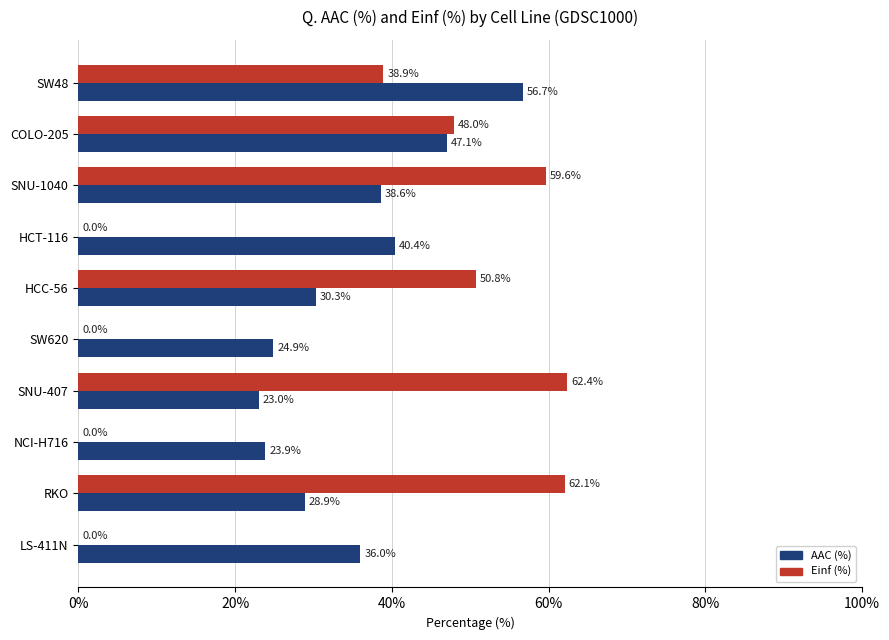

At which label is AAC (%) closest to 39?

SNU-1040